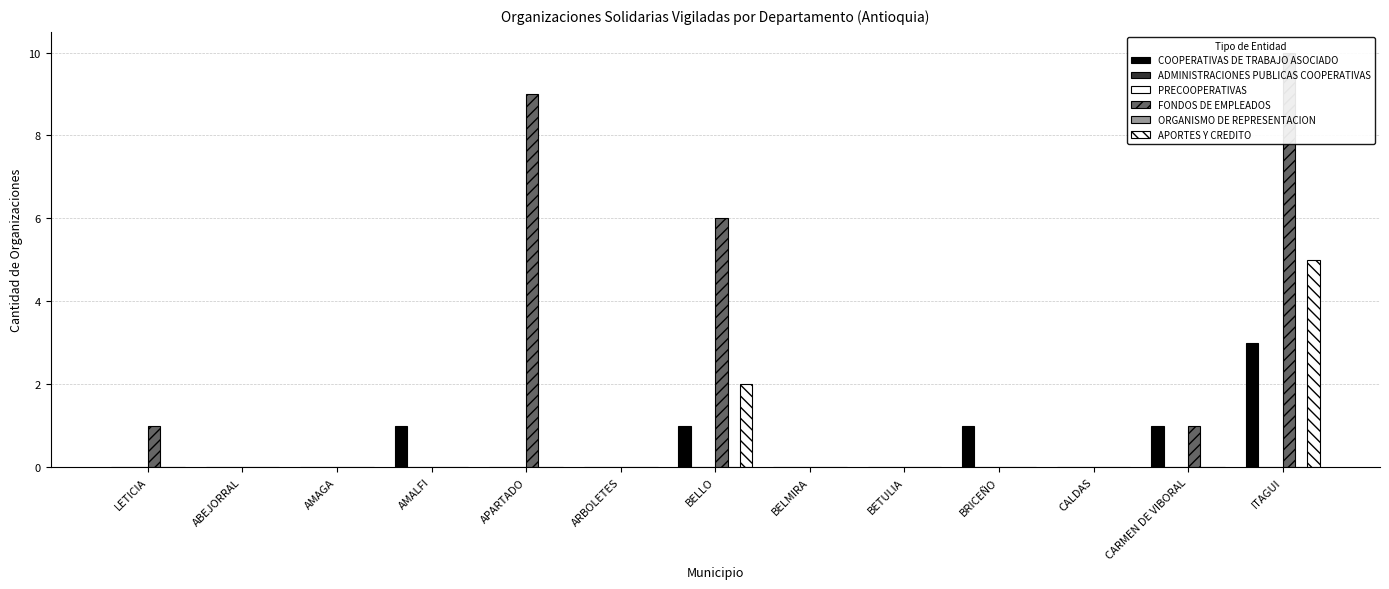

What are all the series names shown in the legend?

COOPERATIVAS DE TRABAJO ASOCIADO, ADMINISTRACIONES PUBLICAS COOPERATIVAS, PRECOOPERATIVAS, FONDOS DE EMPLEADOS, ORGANISMO DE REPRESENTACION, APORTES Y CREDITO